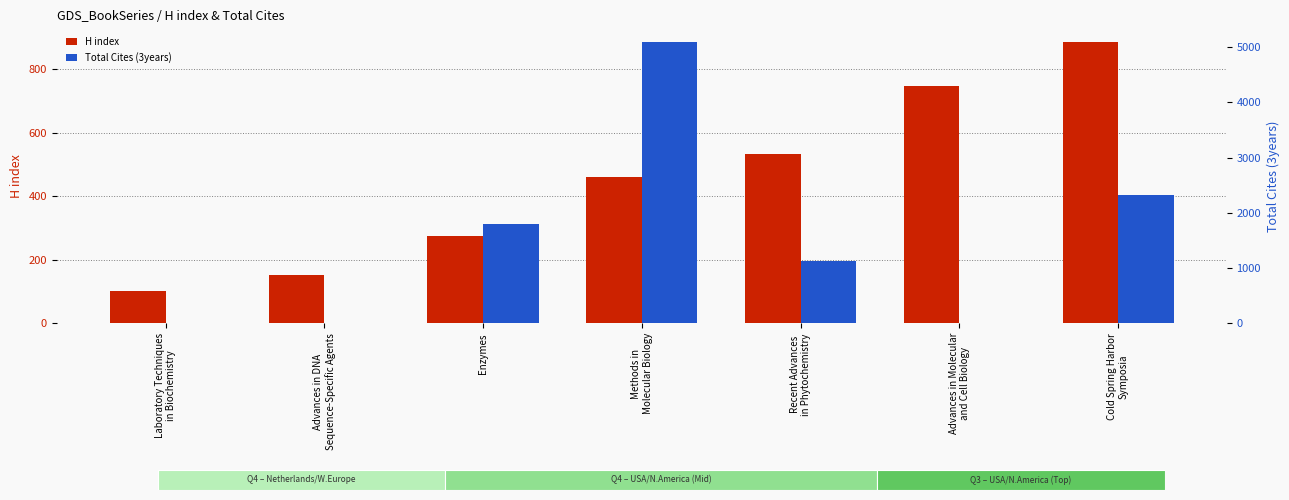

What is the total value across all series at Laboratory Techniques
in Biochemistry?

103